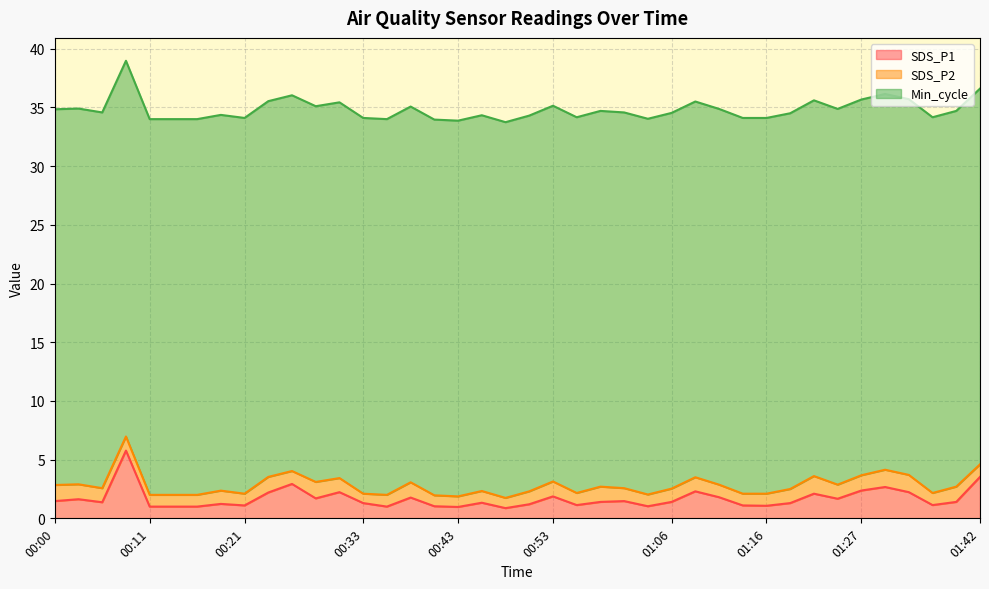

Reading left to right, list all the values displayed in this chart.

SDS_P1: 00:00=1.5	00:03=1.6	00:06=1.4	00:08=5.8	00:11=1.0	00:13=1.0	00:16=1.0	00:18=1.2	00:21=1.1	00:23=2.2	00:26=2.9	00:28=1.7	00:31=2.2	00:33=1.3	00:36=1.0	00:38=1.8	00:41=1.0	00:43=1.0	00:46=1.3	00:48=0.9	00:51=1.2	00:53=1.9	00:56=1.1	00:58=1.4	01:01=1.5	01:03=1.0	01:06=1.4	01:08=2.3	01:11=1.8	01:13=1.1	01:16=1.1	01:18=1.3	01:21=2.1	01:25=1.7	01:27=2.4	01:30=2.7	01:33=2.2	01:37=1.1	01:39=1.4	01:42=3.5
SDS_P2: 00:00=1.4	00:03=1.3	00:06=1.2	00:08=1.2	00:11=1.0	00:13=1.0	00:16=1.0	00:18=1.1	00:21=1.0	00:23=1.3	00:26=1.1	00:28=1.4	00:31=1.2	00:33=0.8	00:36=1.0	00:38=1.3	00:41=0.9	00:43=0.9	00:46=1.0	00:48=0.9	00:51=1.1	00:53=1.3	00:56=1.0	00:58=1.3	01:01=1.1	01:03=1.0	01:06=1.1	01:08=1.2	01:11=1.1	01:13=1.0	01:16=1.0	01:18=1.2	01:21=1.5	01:25=1.2	01:27=1.3	01:30=1.5	01:33=1.5	01:37=1.0	01:39=1.3	01:42=1.1
Min_cycle: 00:00=32.0	00:03=32.0	00:06=32.0	00:08=32.0	00:11=32.0	00:13=32.0	00:16=32.0	00:18=32.0	00:21=32.0	00:23=32.0	00:26=32.0	00:28=32.0	00:31=32.0	00:33=32.0	00:36=32.0	00:38=32.0	00:41=32.0	00:43=32.0	00:46=32.0	00:48=32.0	00:51=32.0	00:53=32.0	00:56=32.0	00:58=32.0	01:01=32.0	01:03=32.0	01:06=32.0	01:08=32.0	01:11=32.0	01:13=32.0	01:16=32.0	01:18=32.0	01:21=32.0	01:25=32.0	01:27=32.0	01:30=32.0	01:33=32.0	01:37=32.0	01:39=32.0	01:42=32.0